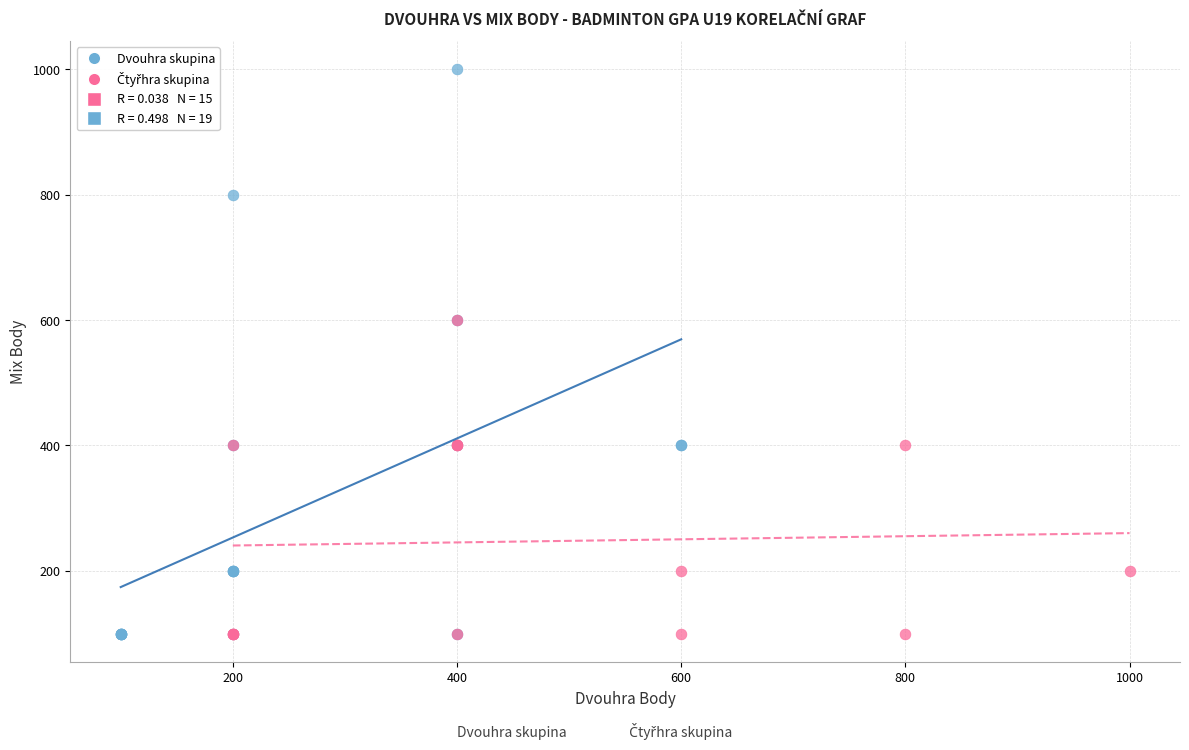

Which series has the widest spread of Y values?

Dvouhra skupina